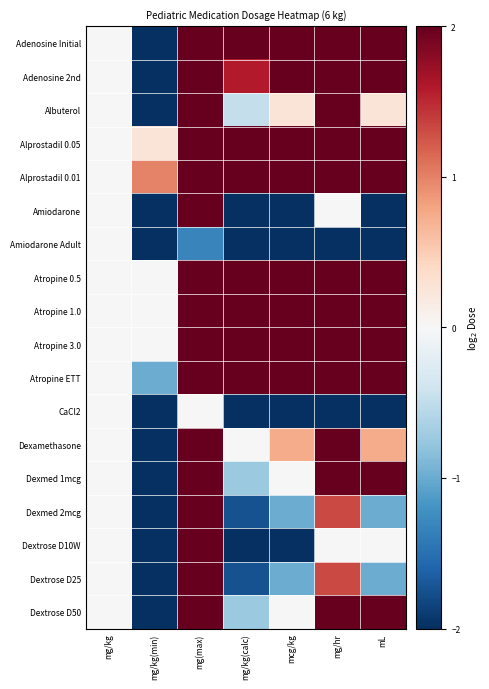

Between mL and mcg/kg, which is larger?

mL